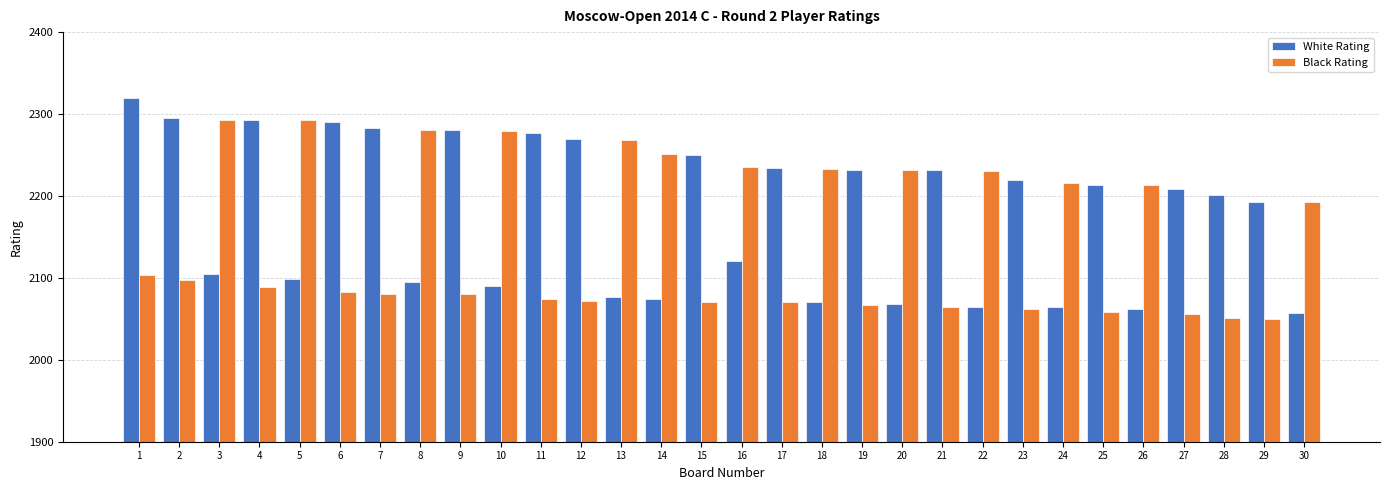

Which category has the lowest value in the White Rating series?

30